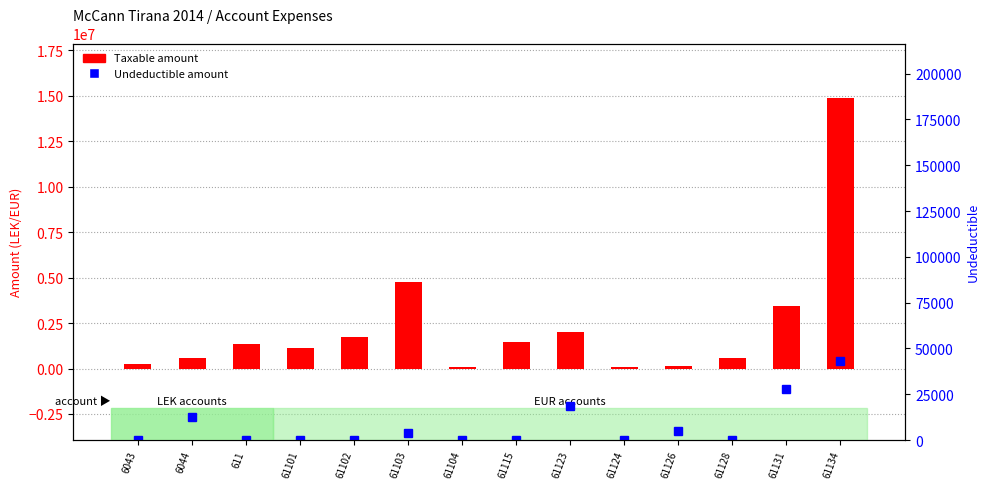

How many bars are there in each group?

2